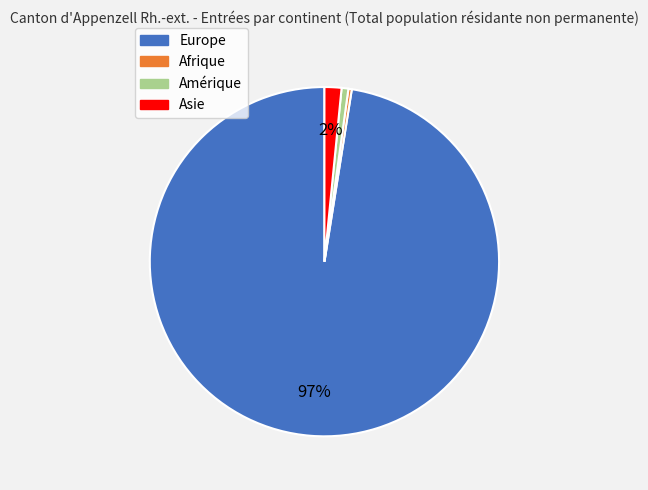

Is there any slice that represents more than half of the pie?

Yes